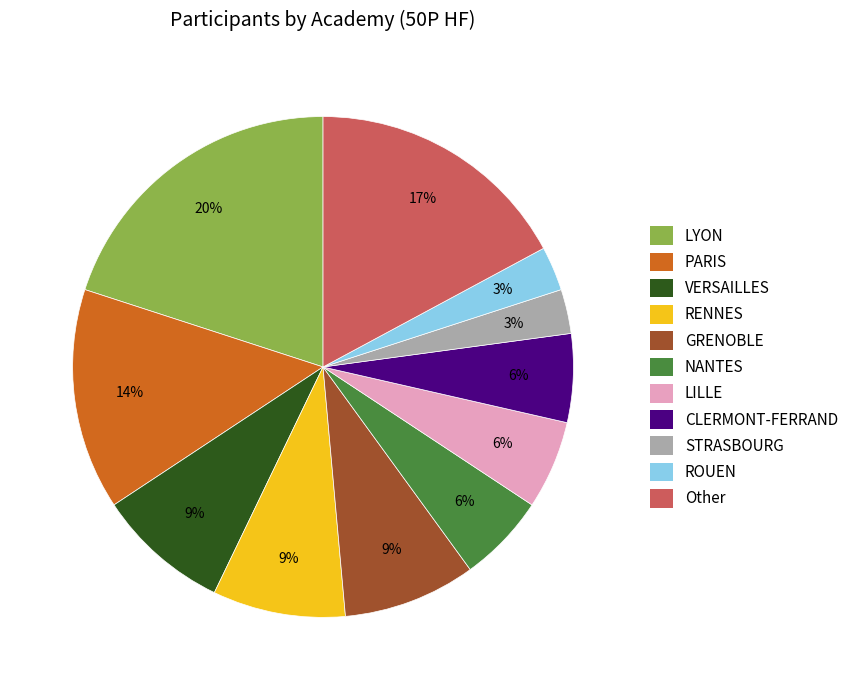

Is the sum of ROUEN and PARIS greater than half?

No